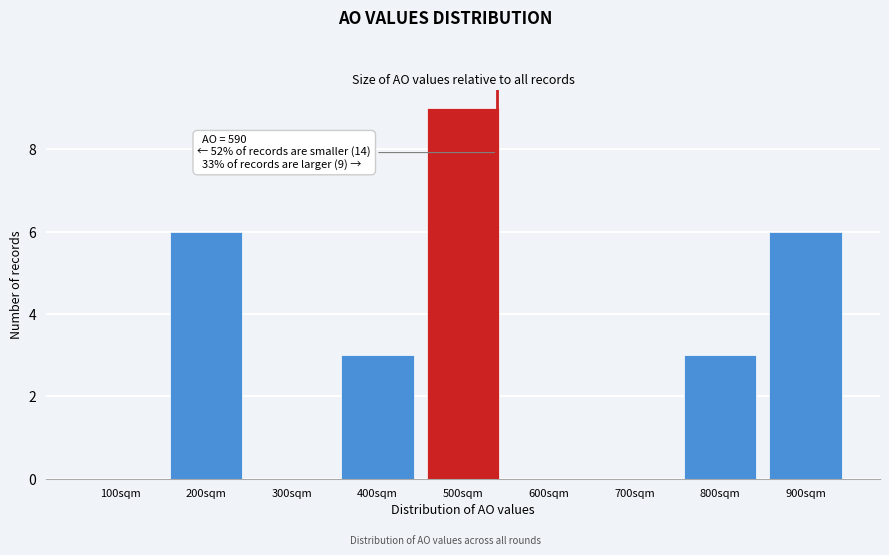

Reading left to right, transcribe all the data shown in this chart.

100sqm=0	200sqm=6	300sqm=0	400sqm=3	500sqm=9	600sqm=0	700sqm=0	800sqm=3	900sqm=6